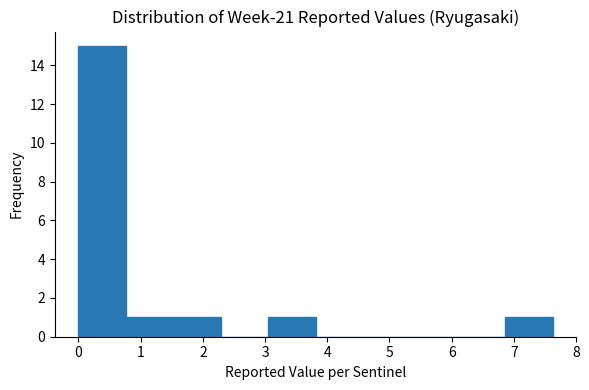

Reading left to right, list every bar in this chart as the range it spans on the x-axis followed by its height. Neither the bar edges nor the heights are printed on the chart, so give them approximately, as read against the axes.

0.0 to 0.8: 15
0.8 to 1.5: 1
1.5 to 2.3: 1
2.3 to 3.1: 0
3.1 to 3.8: 1
3.8 to 4.6: 0
4.6 to 5.3: 0
5.3 to 6.1: 0
6.1 to 6.9: 0
6.9 to 7.6: 1